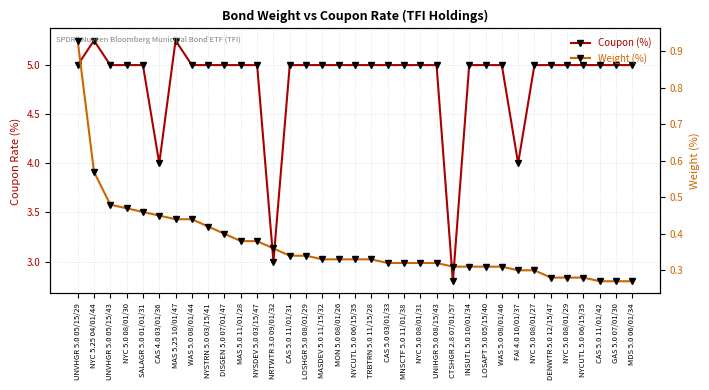

Rank the series by their maximum value, from lowest to highest.

Weight (%), Coupon (%)